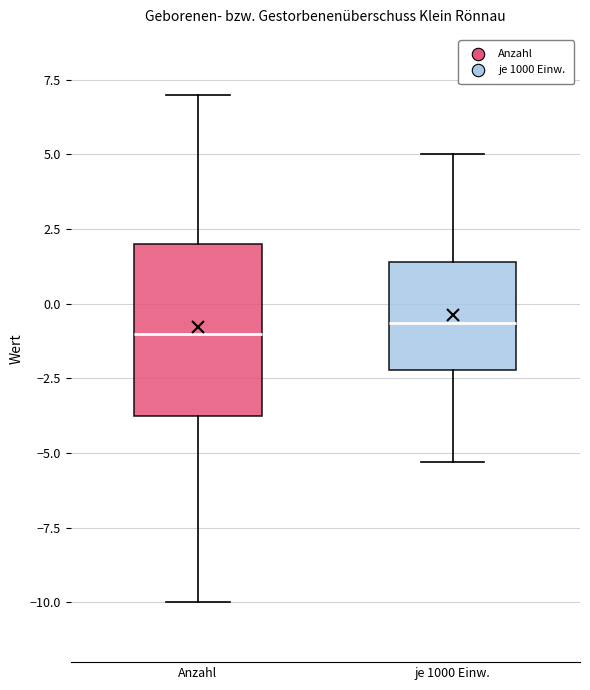

Which box is the tallest, from its lower edge to its upper edge?

Anzahl